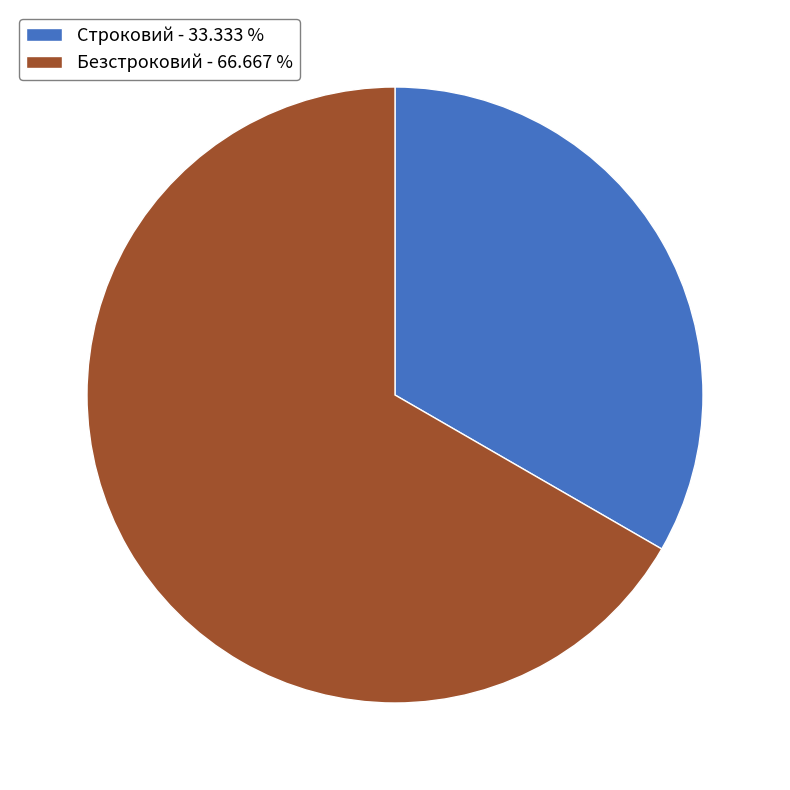

What is the largest slice in the pie chart?

Безстроковий